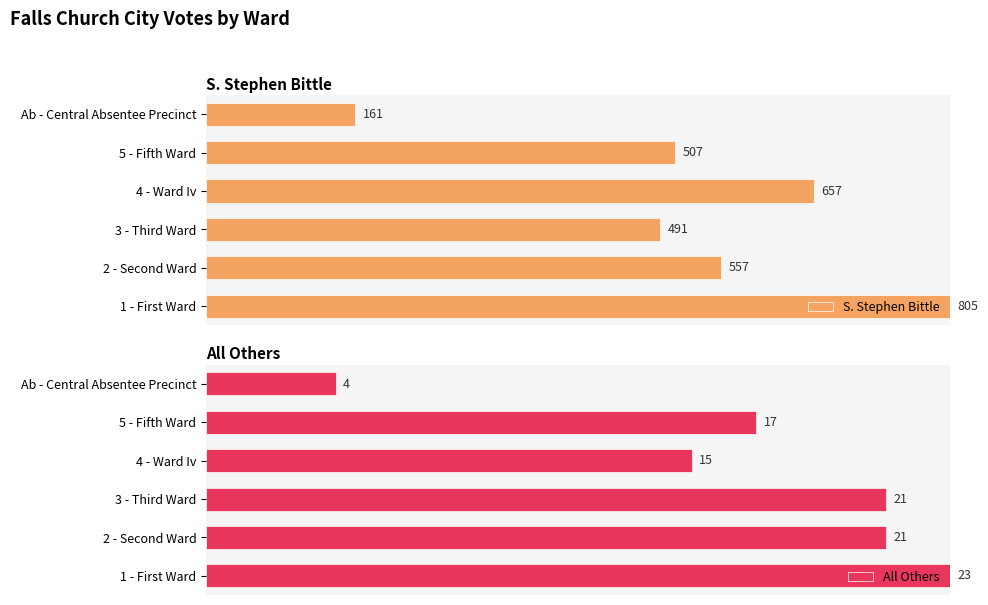

Between 5 - Fifth Ward and 2 - Second Ward, which is larger?

2 - Second Ward